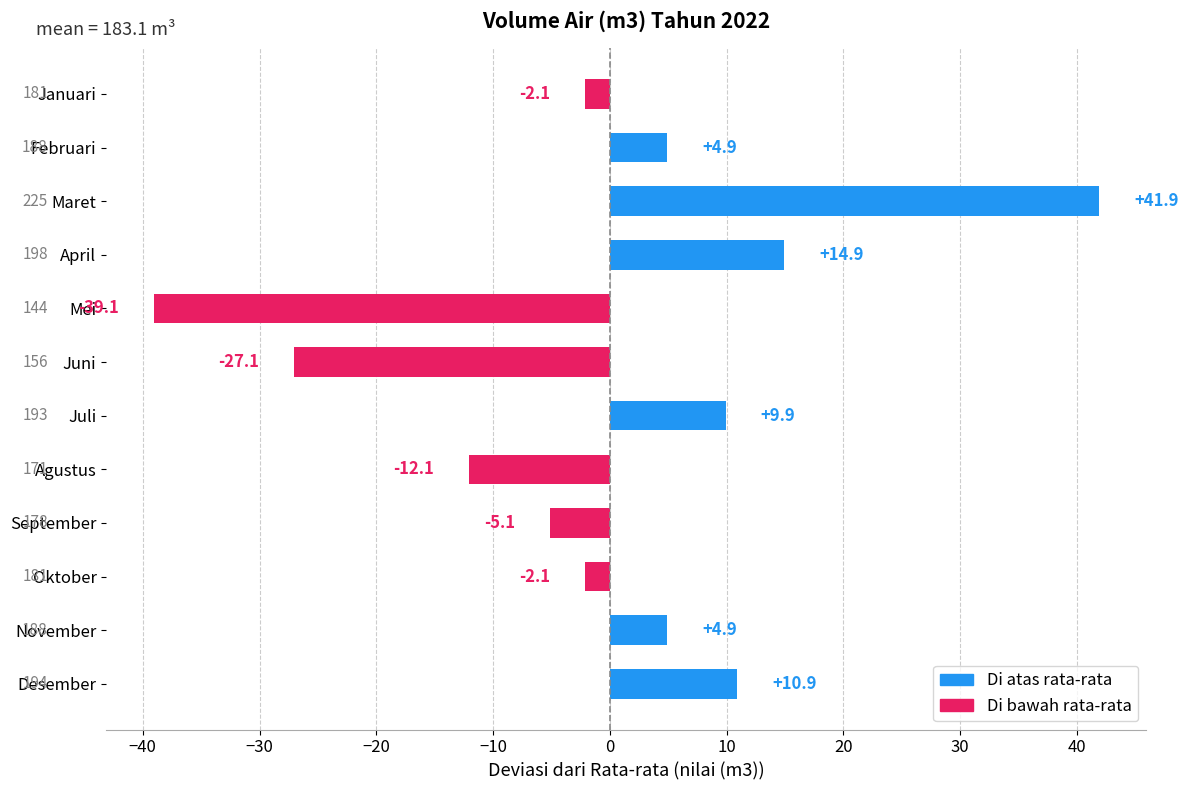

What is the change in value from Januari to Mei?

-37.0